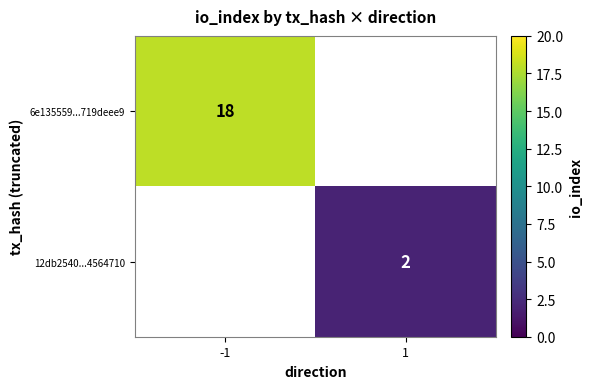

What is the smallest value displayed?

2.0